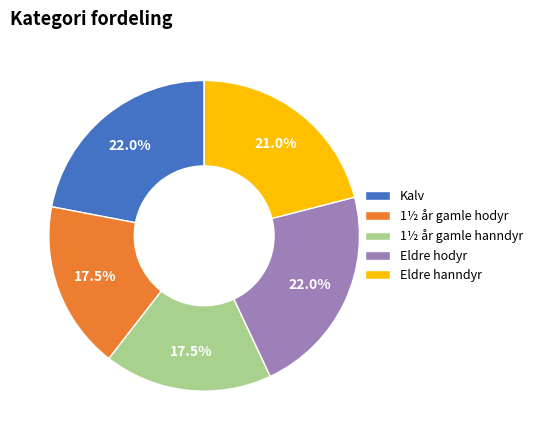

The Eldre hodyr slice represents 16% of the pie. True or false?

False